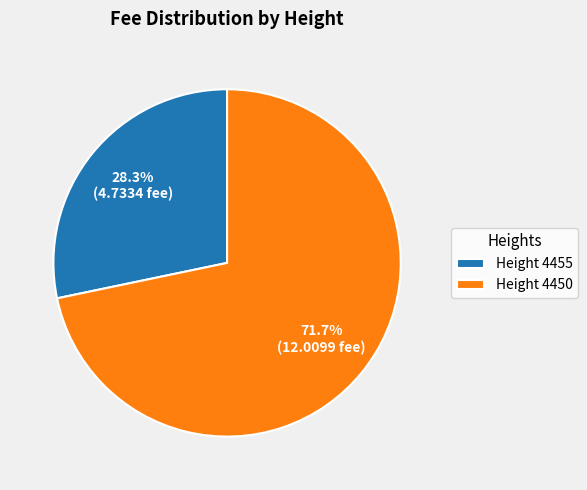

What percentage do Height 4455 and Height 4450 together represent?

100.0%